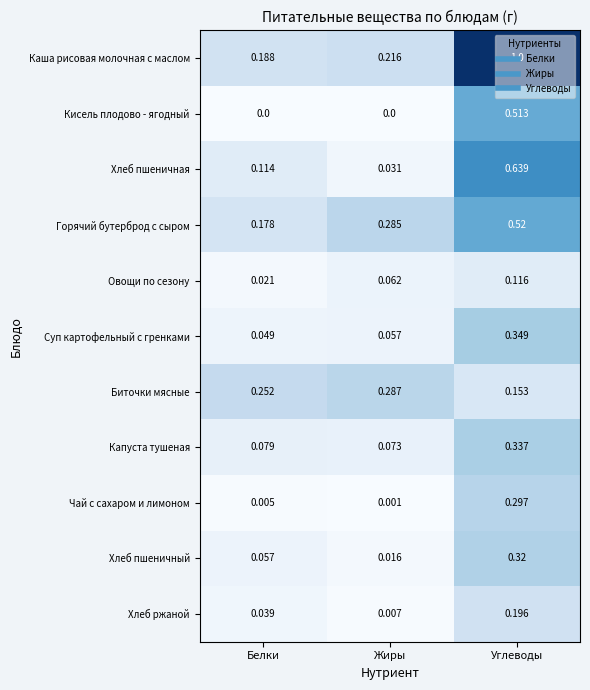

At which category is the sum across all series the highest?

Углеводы